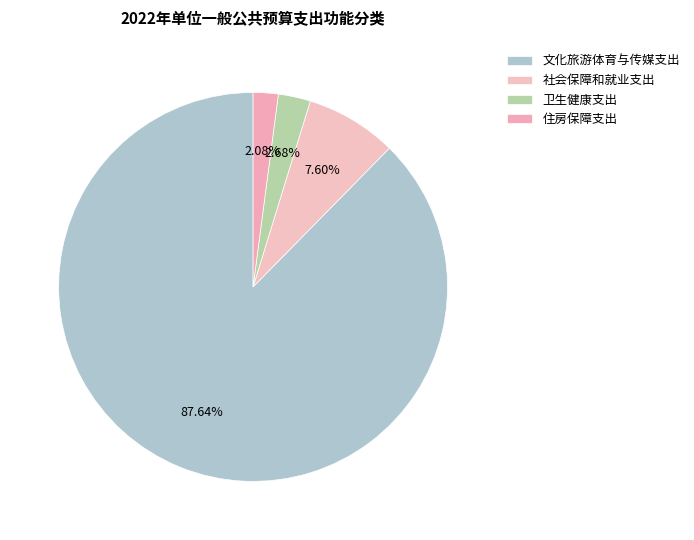

How many slices are in this pie chart?

4